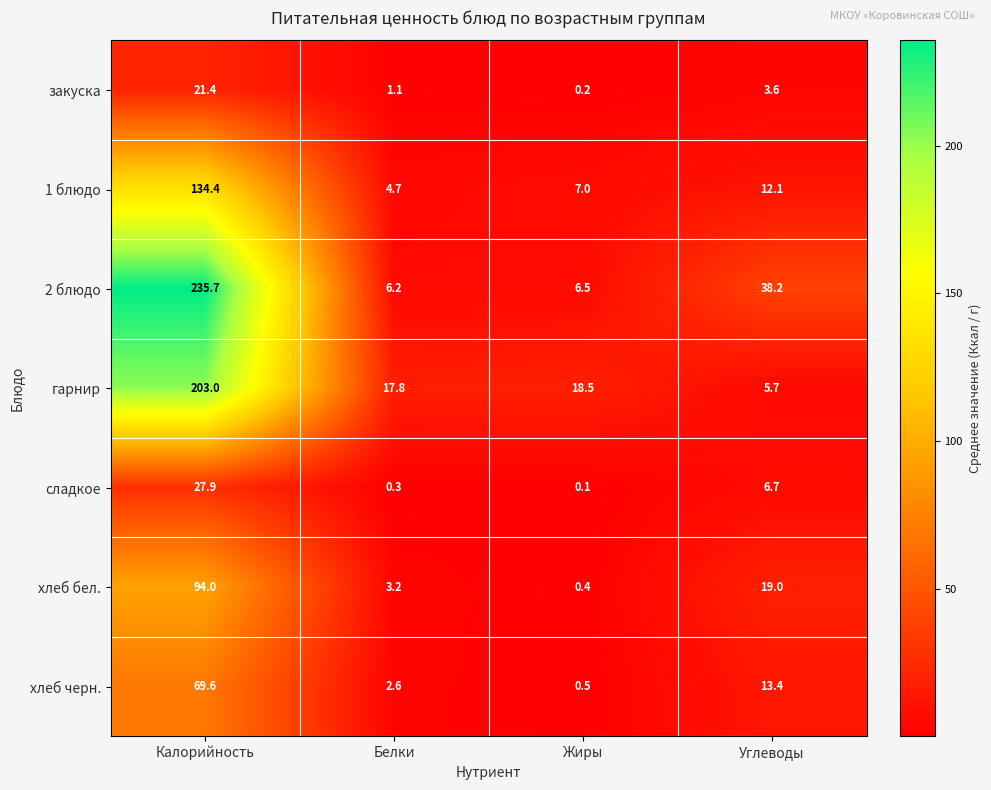

Count the number of data series in this chart.

7